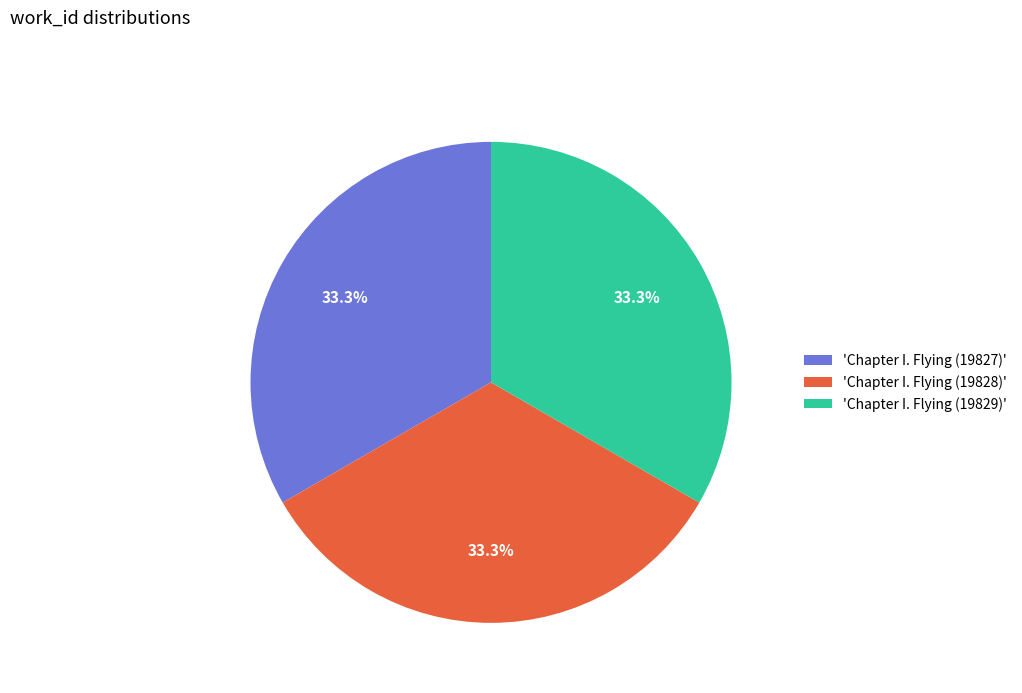

Is the sum of 'Chapter I. Flying (19828)' and 'Chapter I. Flying (19829)' greater than half?

Yes